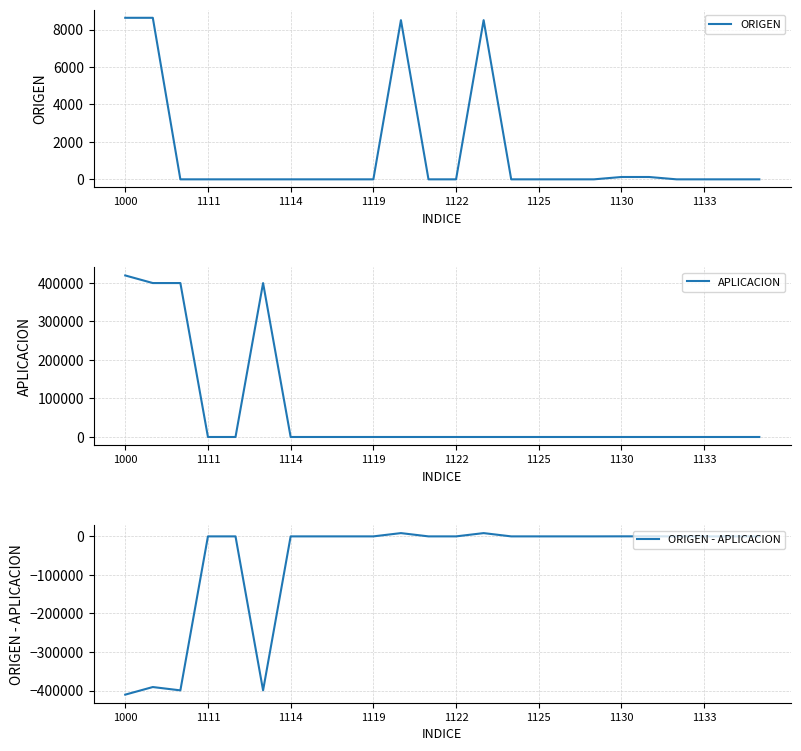

What is the lowest value of the ORIGEN - APLICACION series?

-410755.2